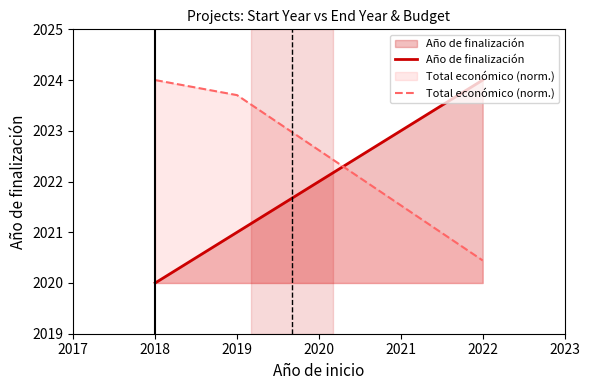

Reading left to right, what are all the values shown in this chart?

Año de finalización: 2020.0	2021.0	2024.0
Total económico (norm.): 2024.0	2023.7	2020.4